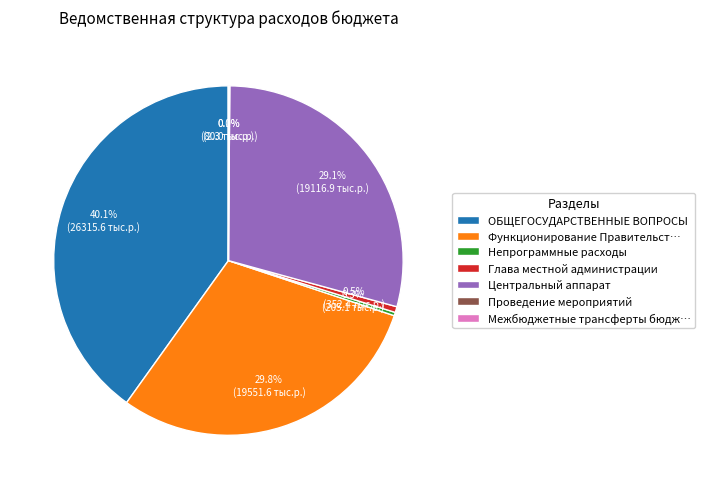

Between Функционирование Правительст… and ОБЩЕГОСУДАРСТВЕННЫЕ ВОПРОСЫ, which is larger?

ОБЩЕГОСУДАРСТВЕННЫЕ ВОПРОСЫ